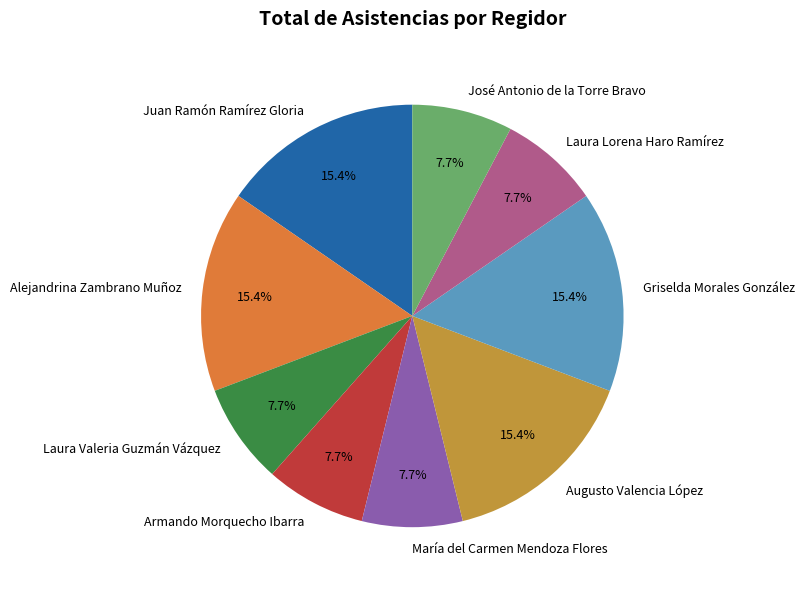

Combined, what portion of the pie is Laura Valeria Guzmán Vázquez and Griselda Morales González?

23.1%